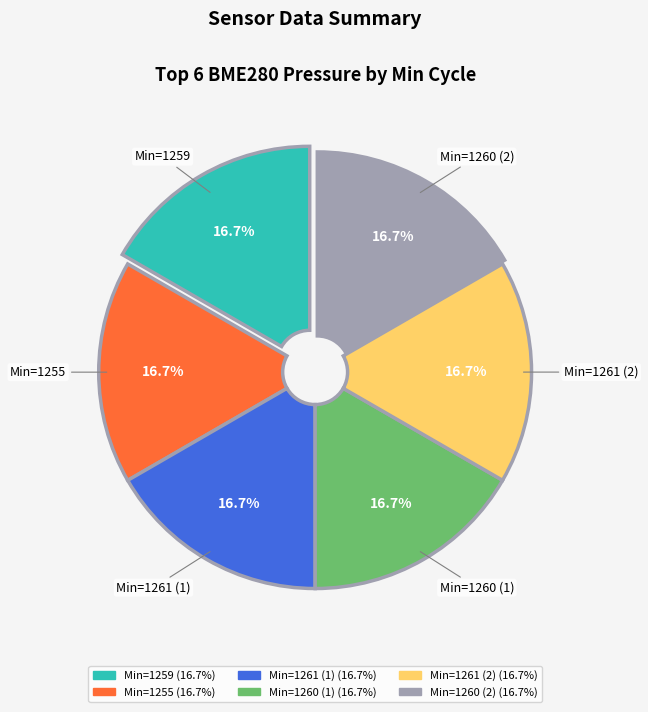

Is there any slice that represents more than half of the pie?

No